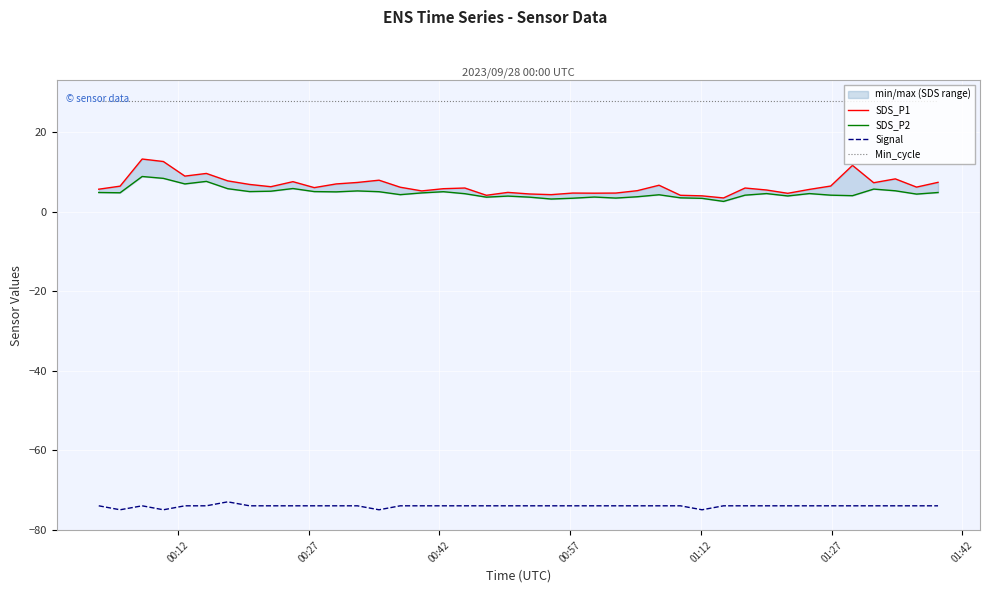

True or false: Min_cycle and Signal intersect in this chart.

False